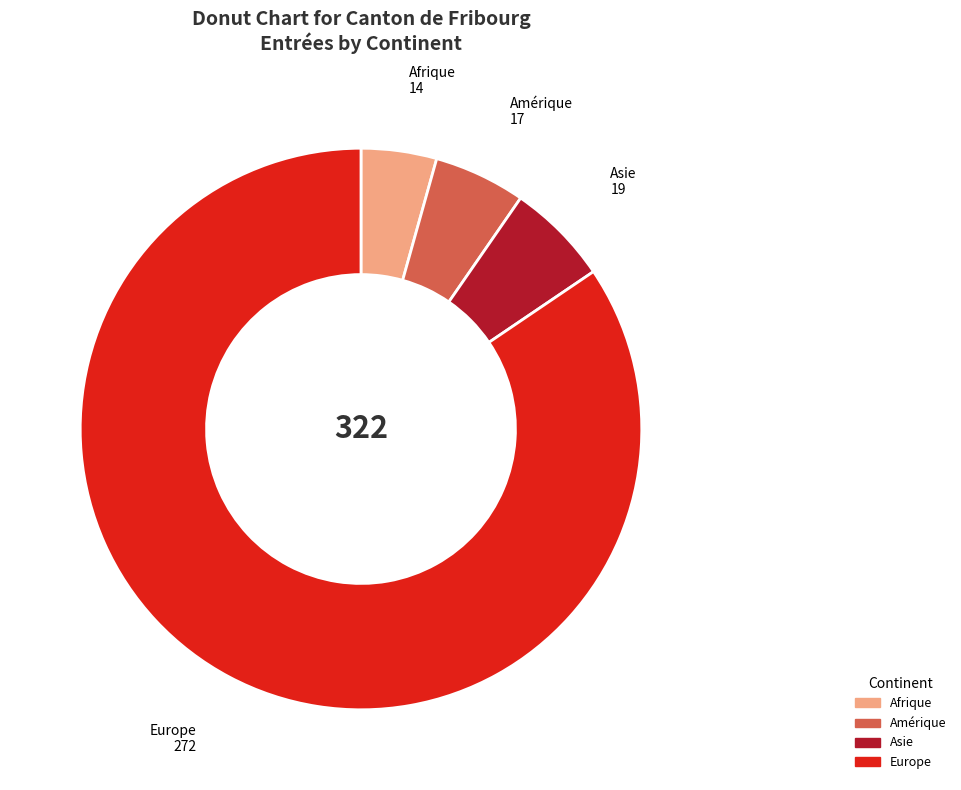

Does any single category account for the majority?

Yes